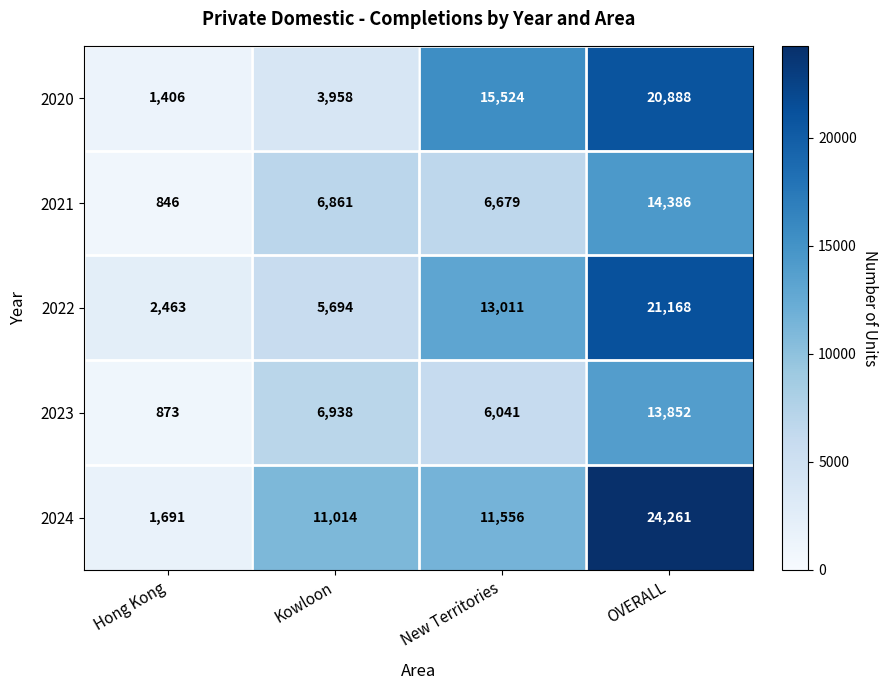

Is the value of 2023 at Kowloon greater than the value of 2021 at Kowloon?

Yes